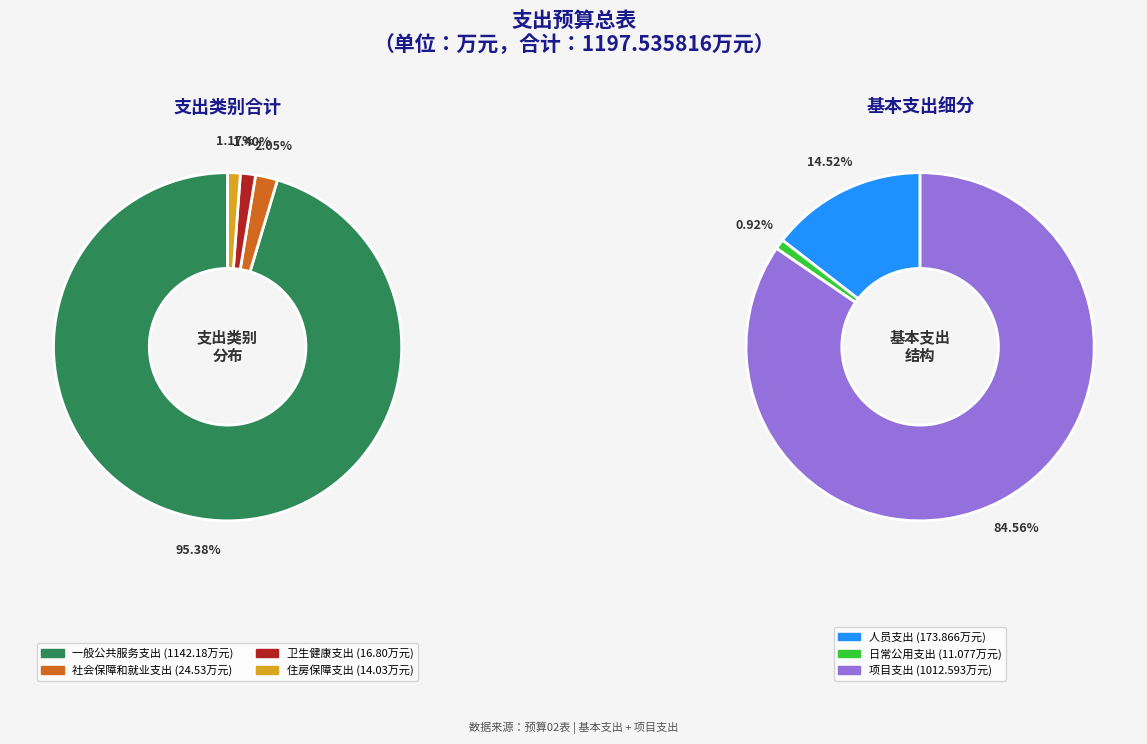

What is the largest slice in the pie chart?

一般公共服务支出